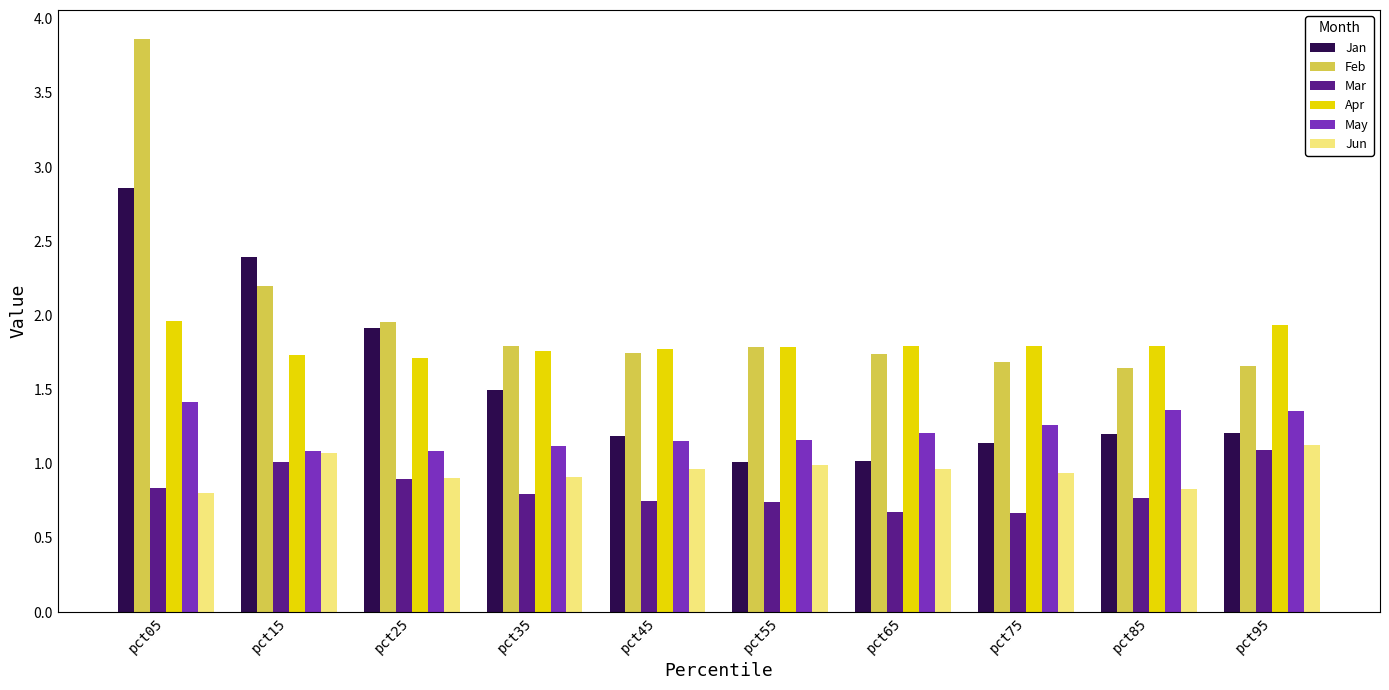

What is the difference between the maximum and minimum values in the Feb series?

2.2